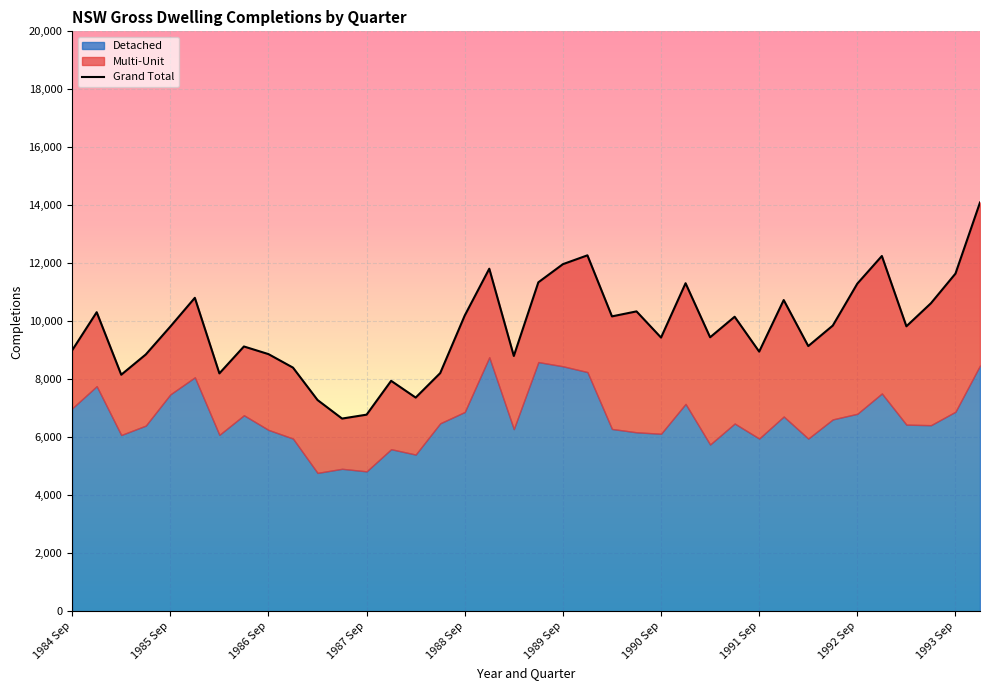

What is the smallest value displayed?

6647